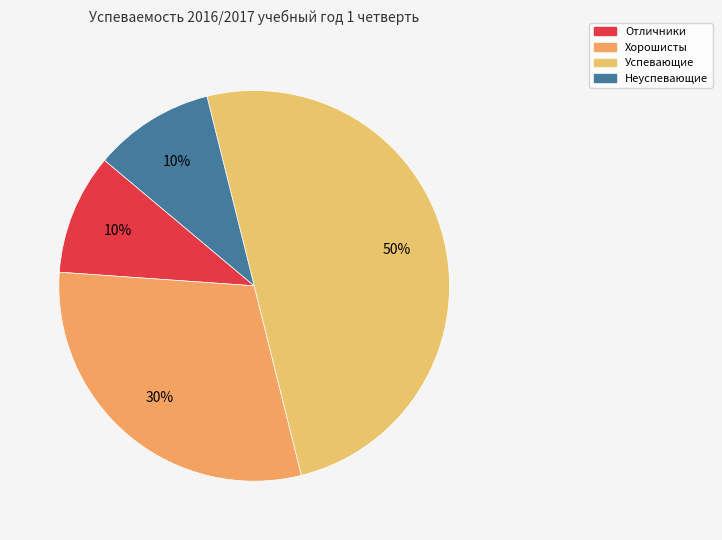

To the nearest percent, what portion does Хорошисты represent?

30%